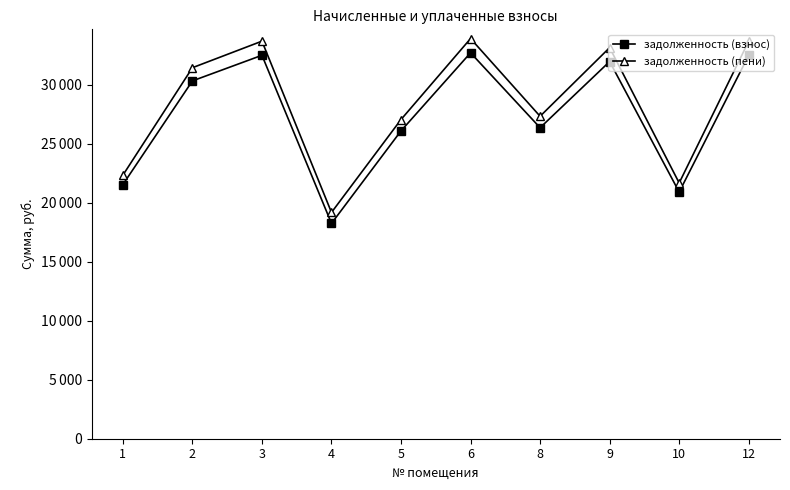

At how many categories does at least one series exceed 18259?

10